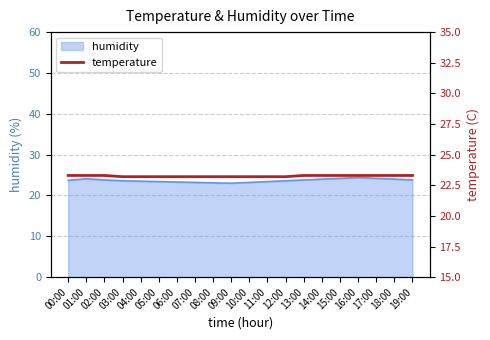

What value does the data have at 05:00?

23.2